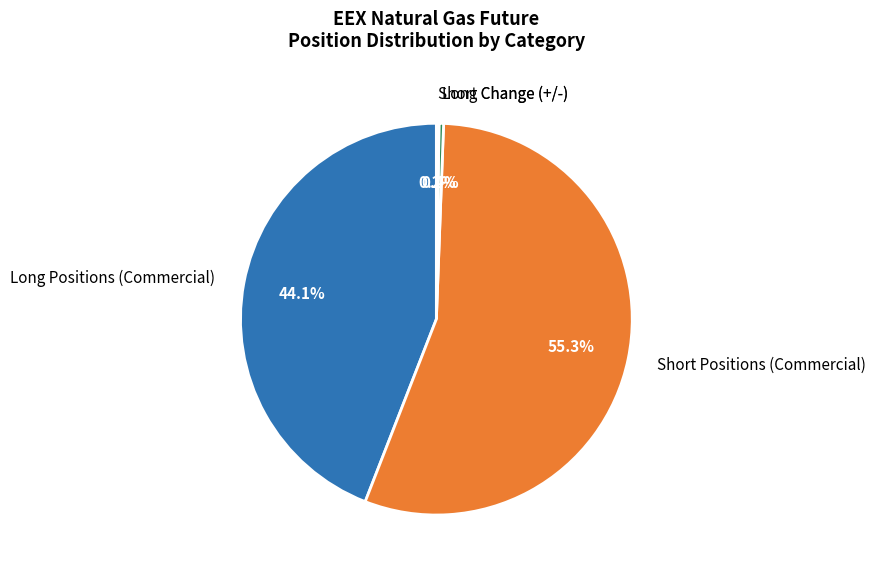

Does Short Positions (Commercial) represent more than half of the total?

Yes